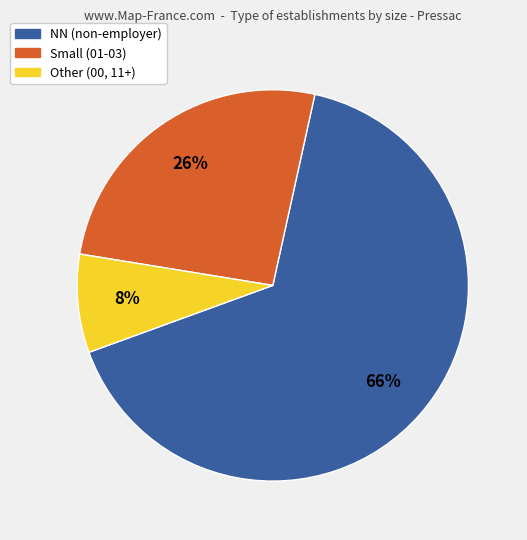

To the nearest percent, what is the combined percentage of NN (non-employer) and Other (00, 11+)?

74%